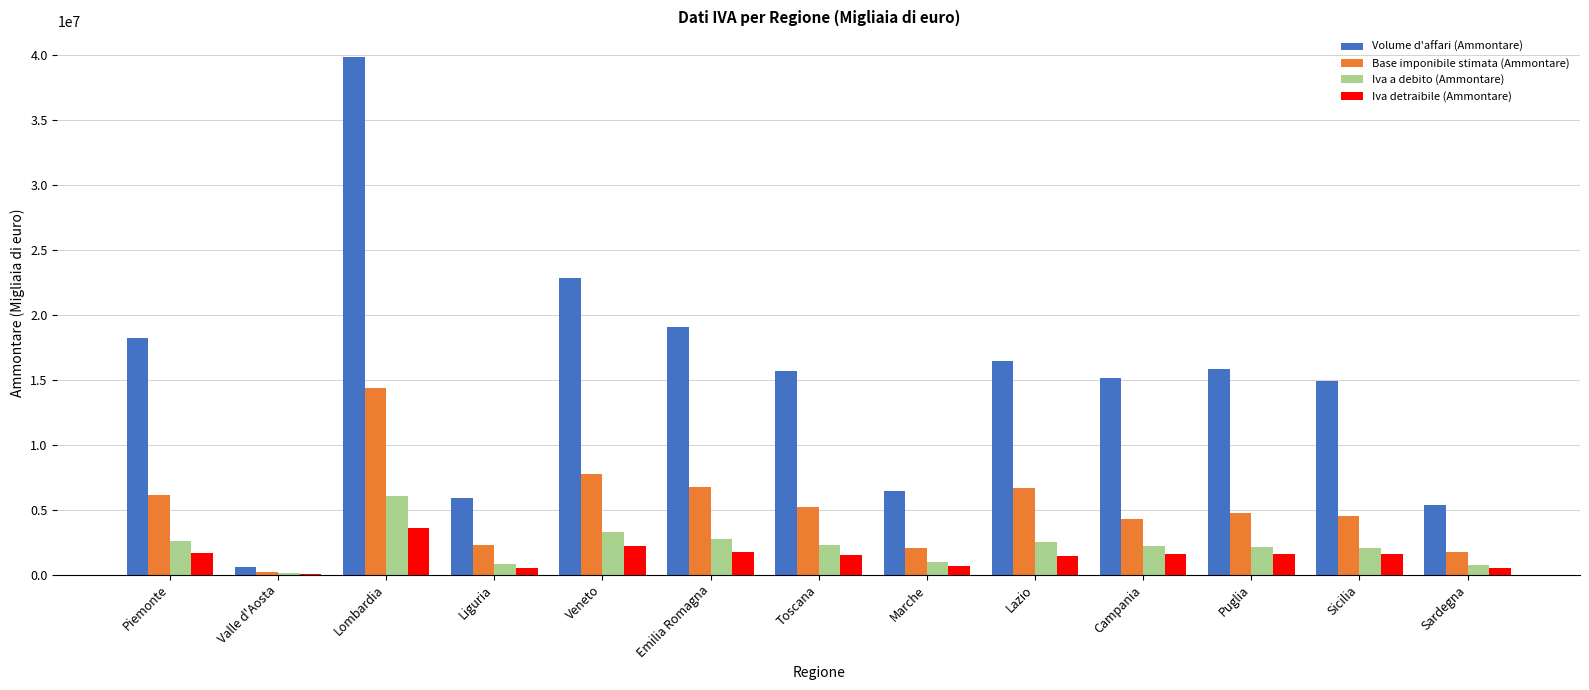

At which category is the sum across all series the highest?

Lombardia